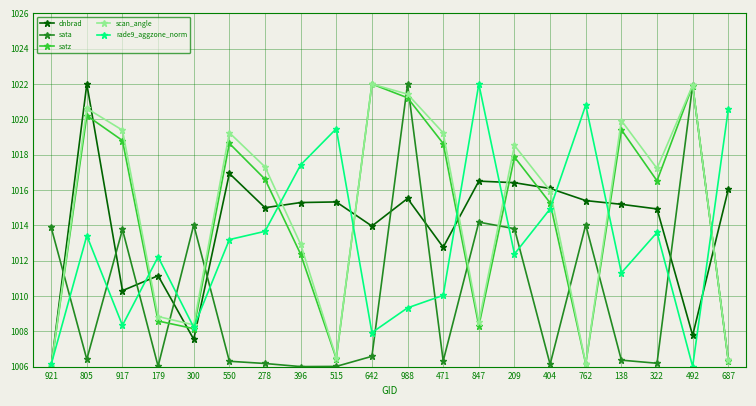

Where is the first local maximum for rade9_aggzone_norm?

805